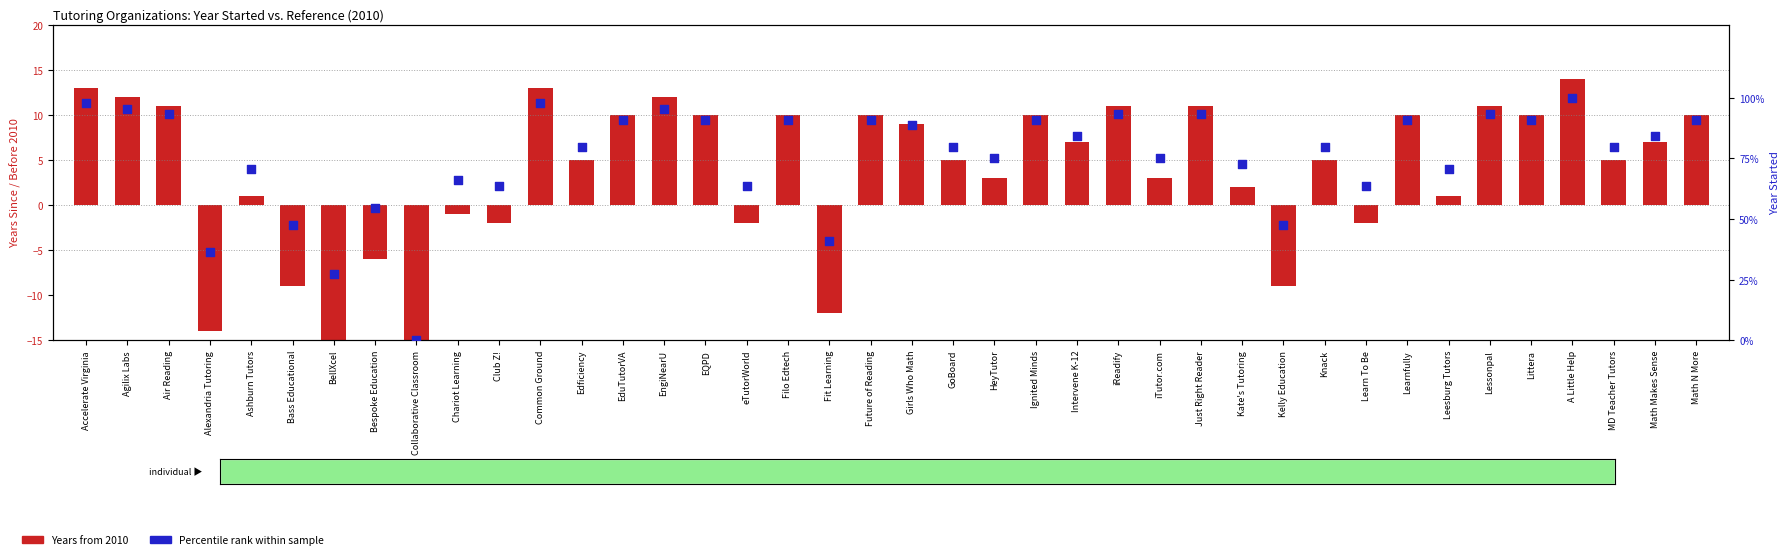

Is the value of Percentile rank within sample at Edficiency greater than the value of Years from 2010 at Common Ground?

Yes